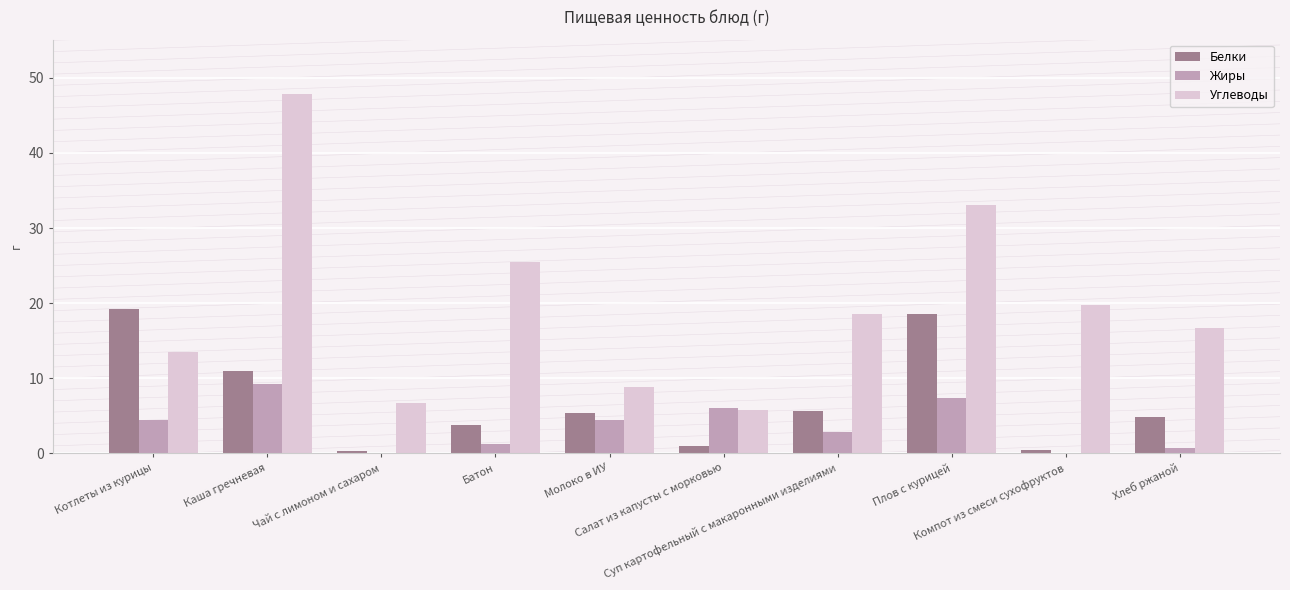

What is the greatest value displayed?

47.9